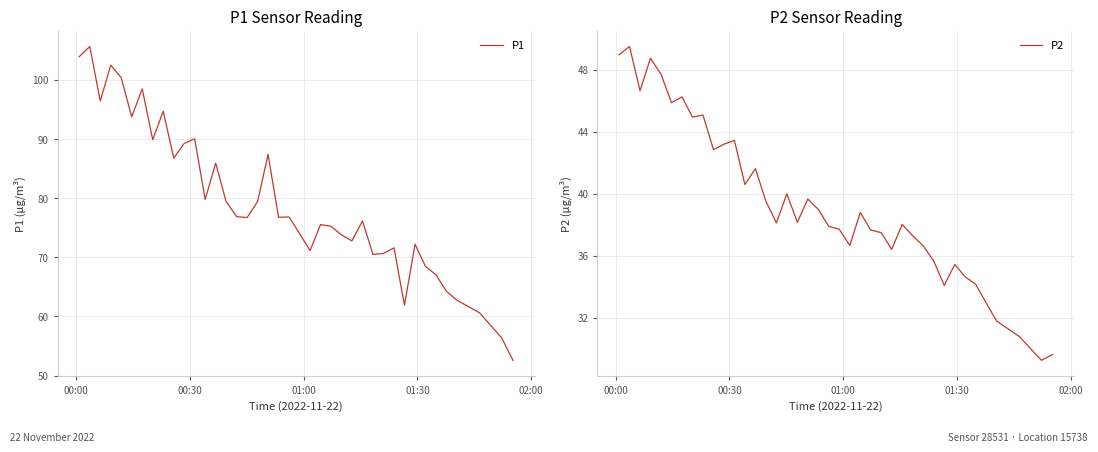

True or false: P1 has more than 1 points higher than both neighbors.

True